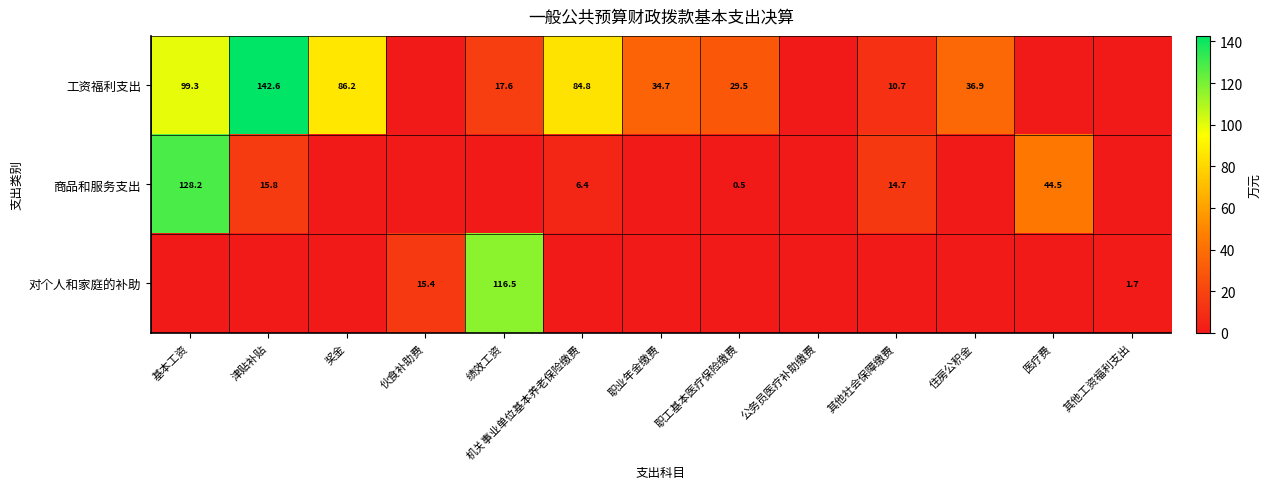

True or false: 商品和服务支出 has a value of 128.2 at 基本工资.

True